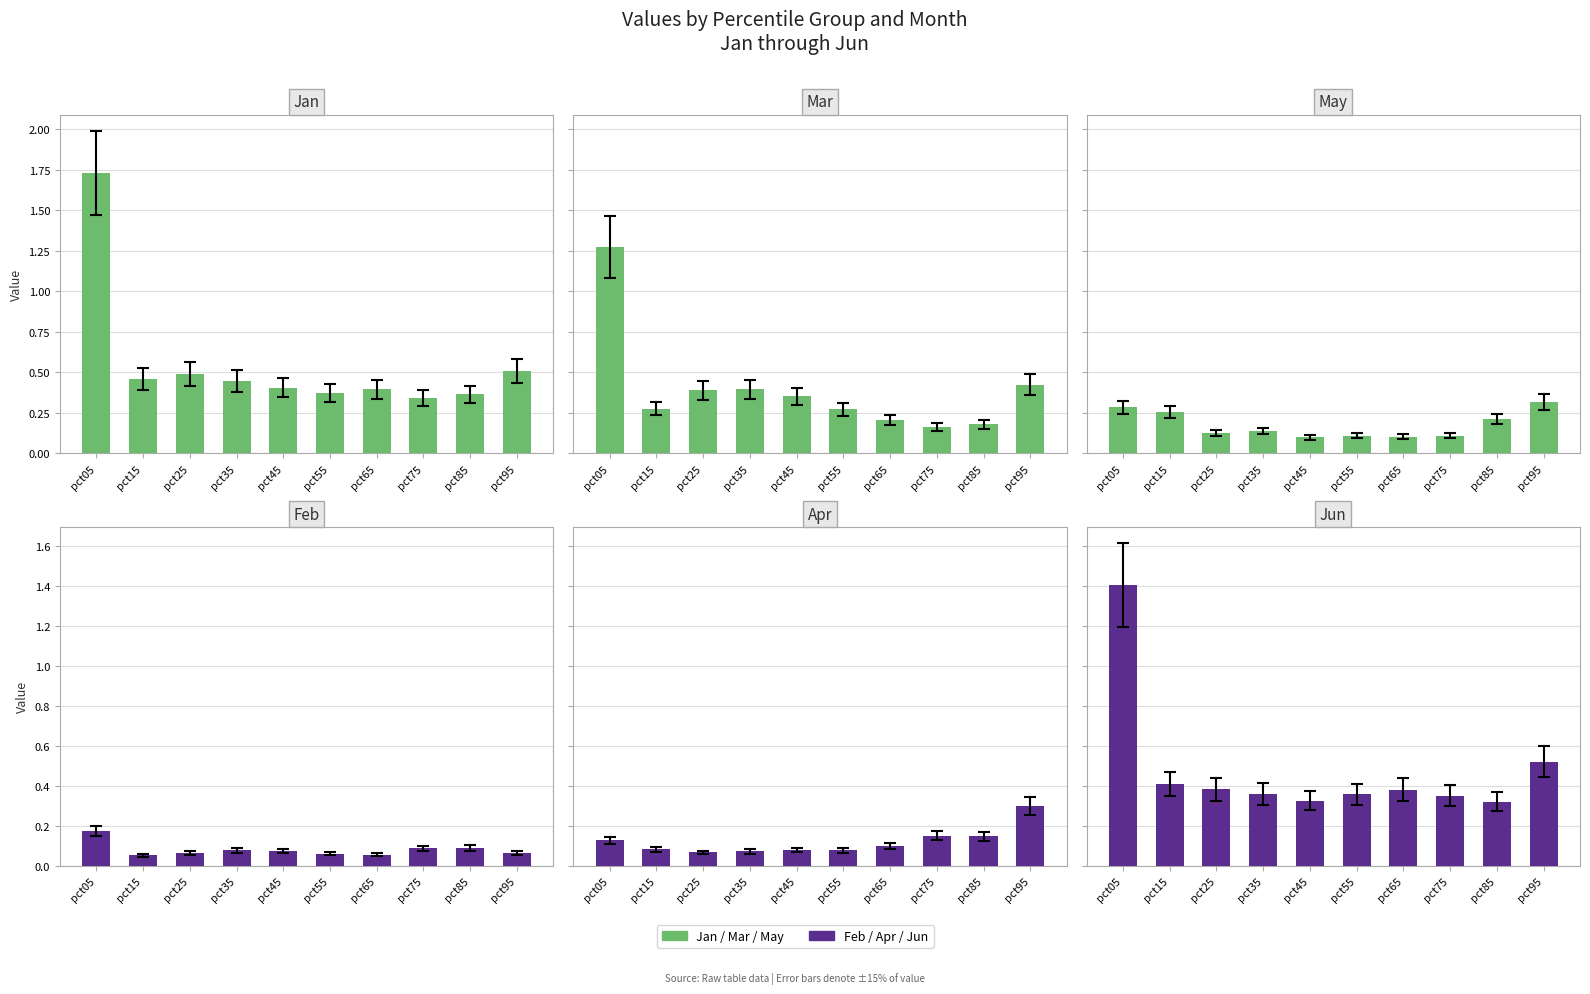

What is the sum of all Jan values?

5.5